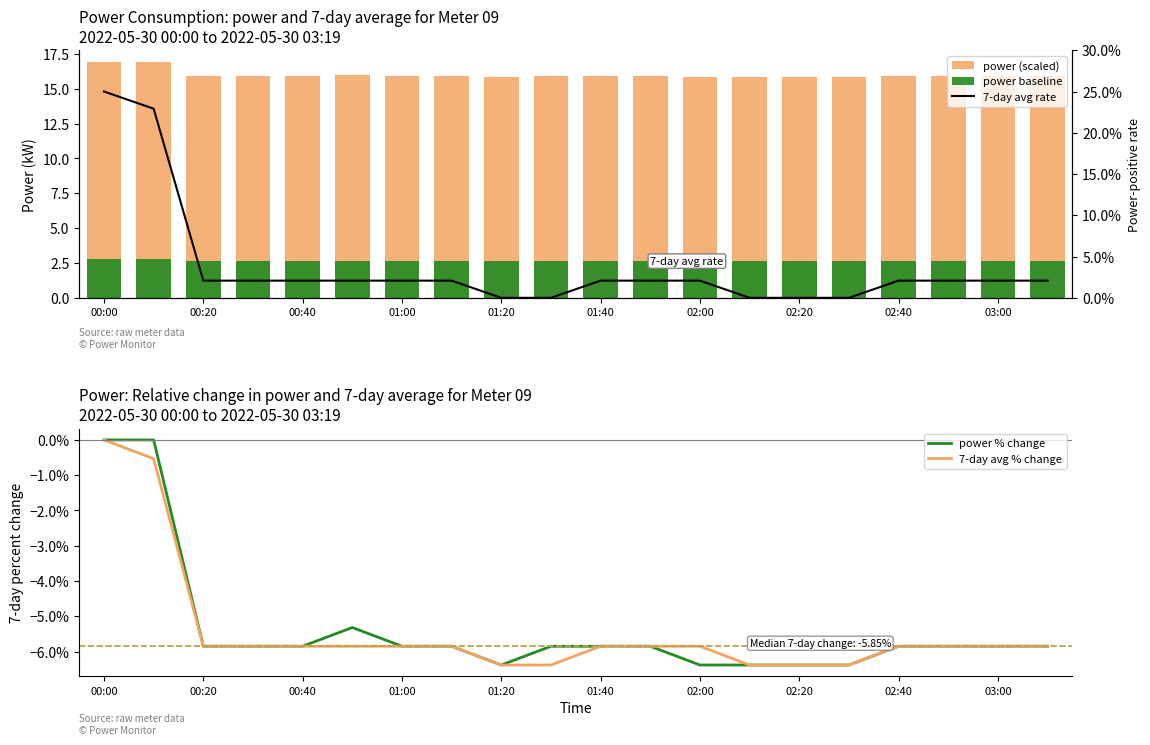

Where does the 7-day avg % change series first go above -5?

00:00